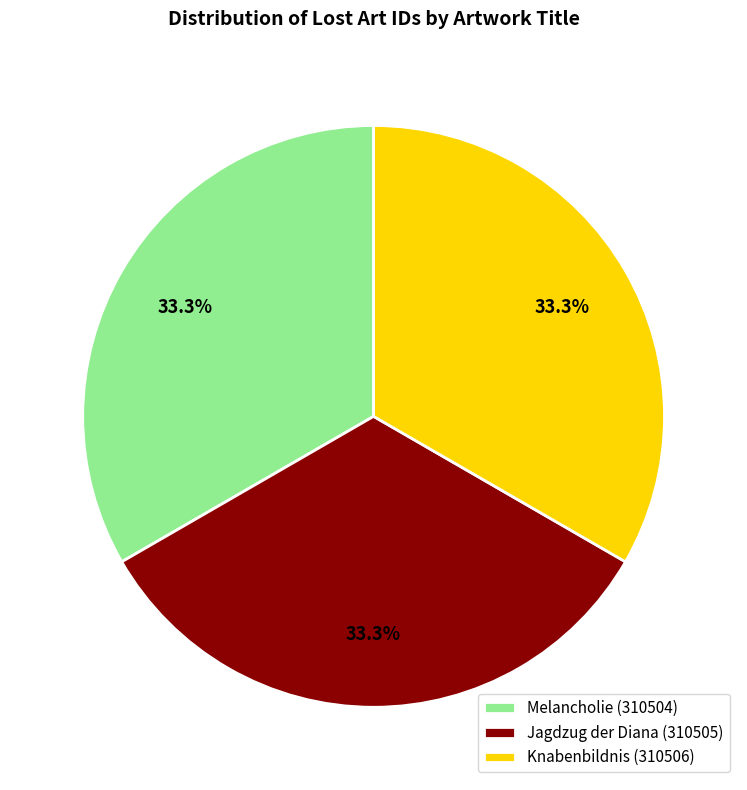

To the nearest percent, what portion does Knabenbildnis represent?

33%